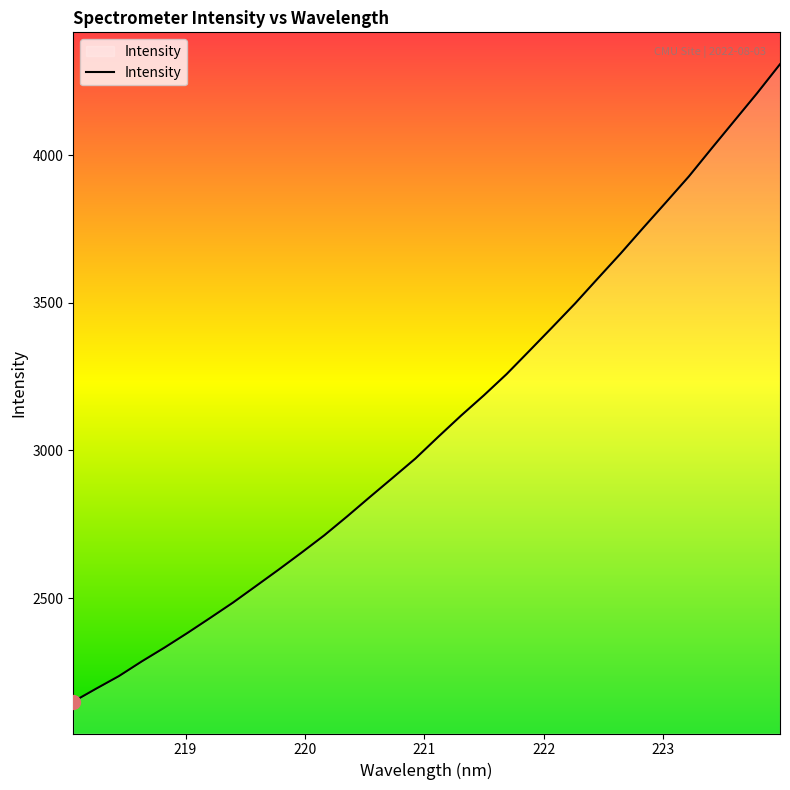

What is the difference between the maximum and minimum values?

2157.9